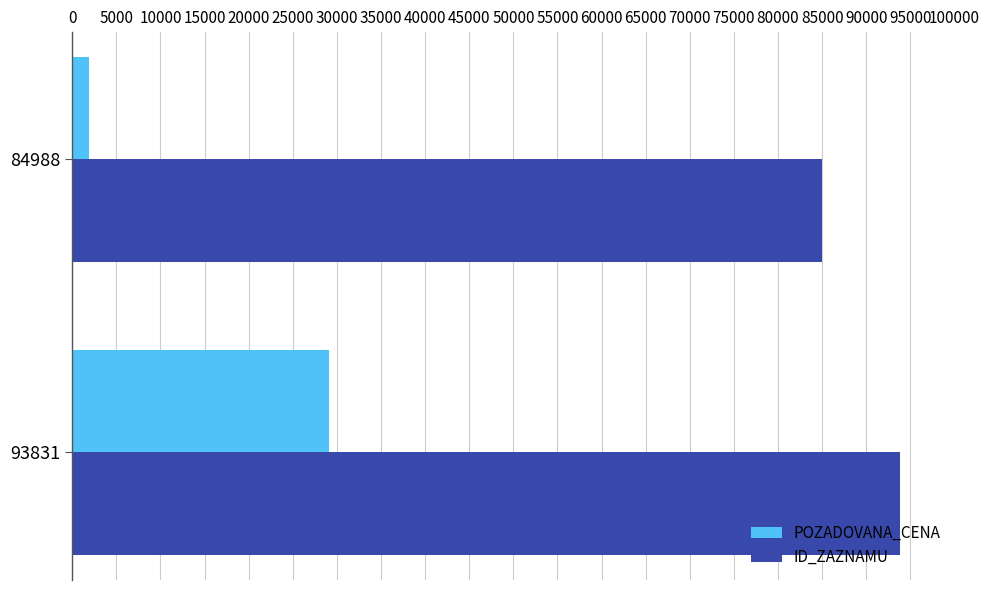

Which series has the largest total across all categories?

ID_ZAZNAMU